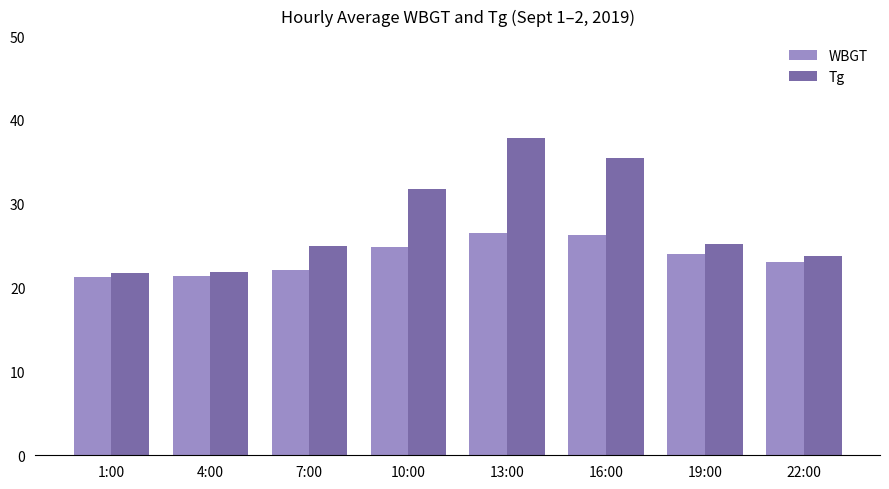

What is the greatest value displayed?

37.9